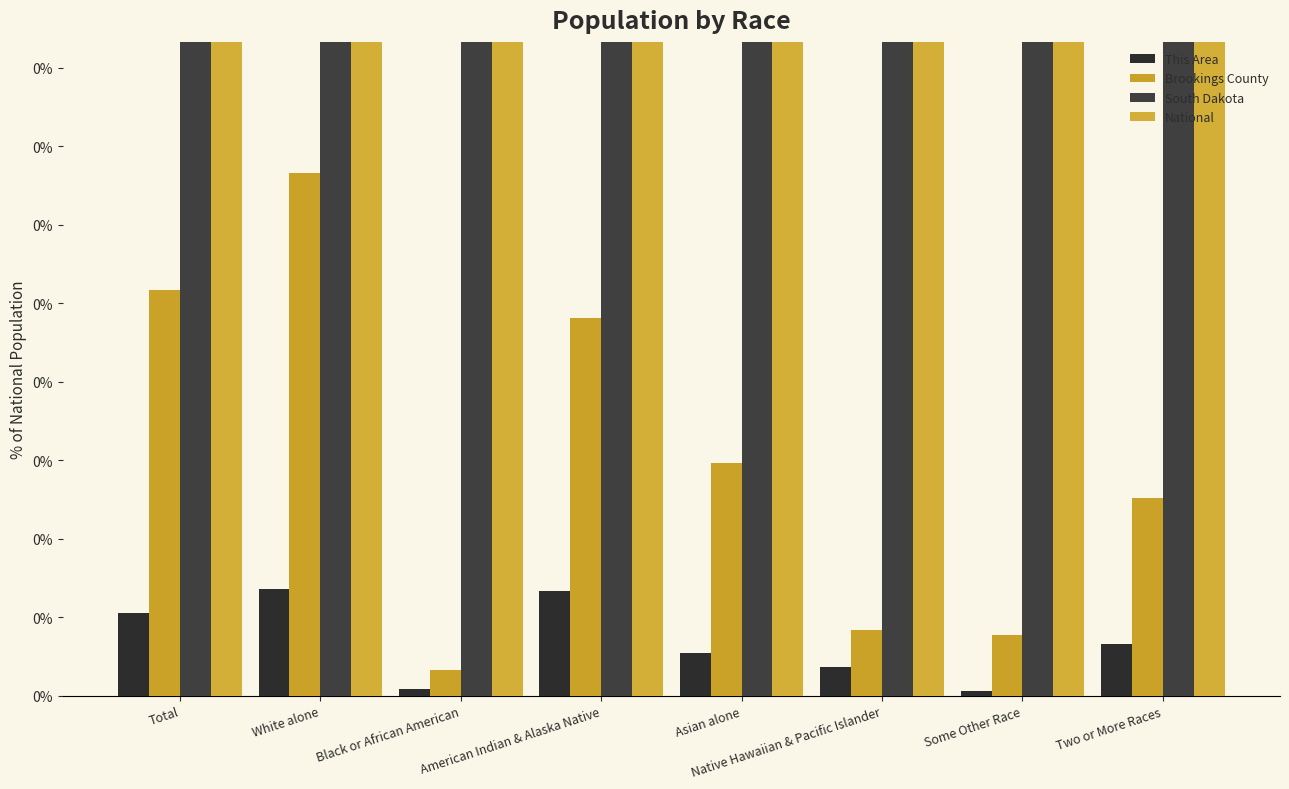

At which label does Brookings County reach its minimum?

Black or African American